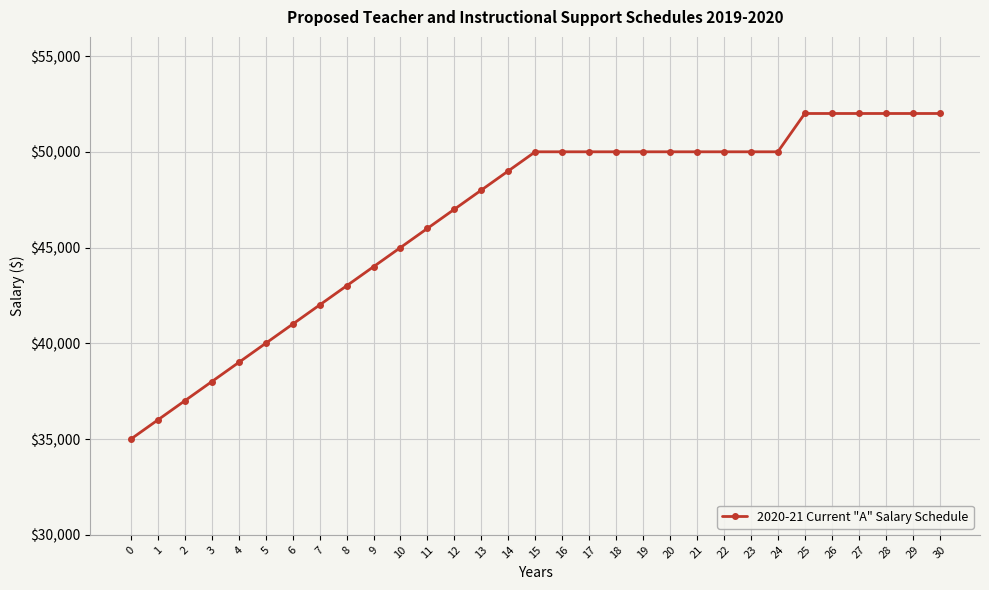

True or false: the data shows 50000 at 15.

True